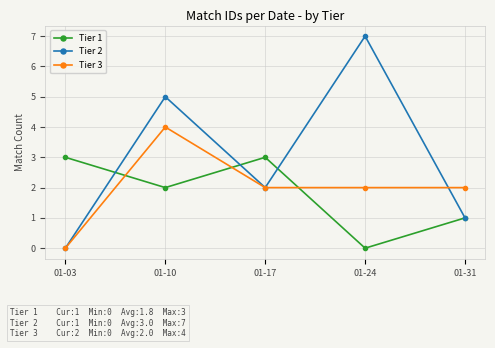

After their last crossing, which series has the higher values: Tier 3 or Tier 1?

Tier 3